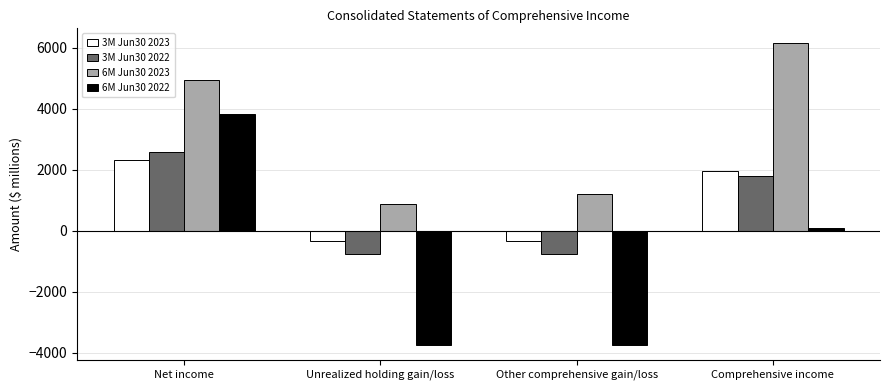

True or false: 6M Jun30 2023 has a value of 859 at Unrealized holding gain/loss.

True